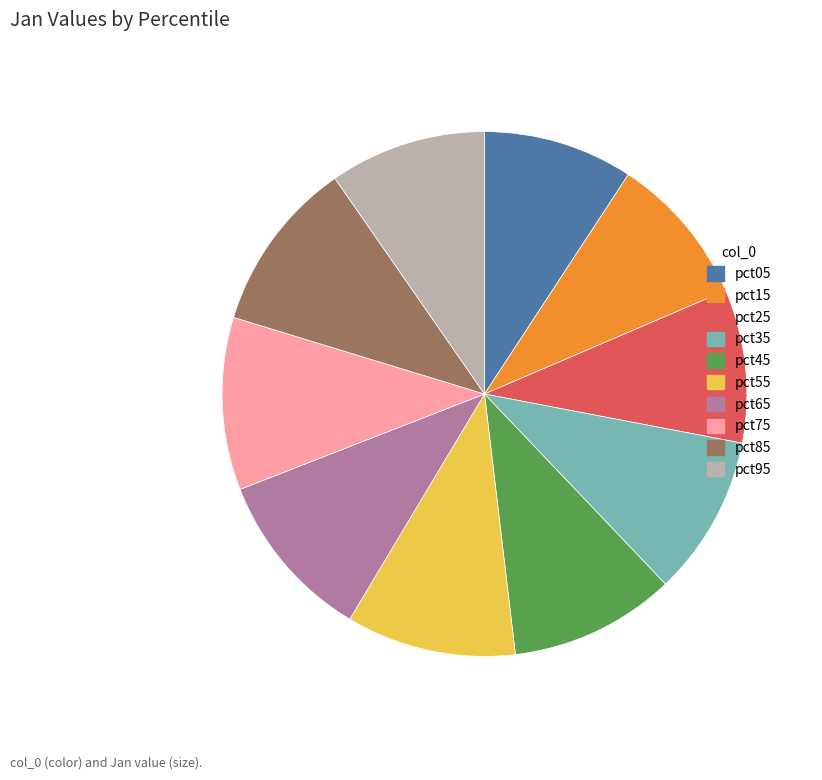

Approximately how many times larger is the value at pct35 compared to pct95?

1.0